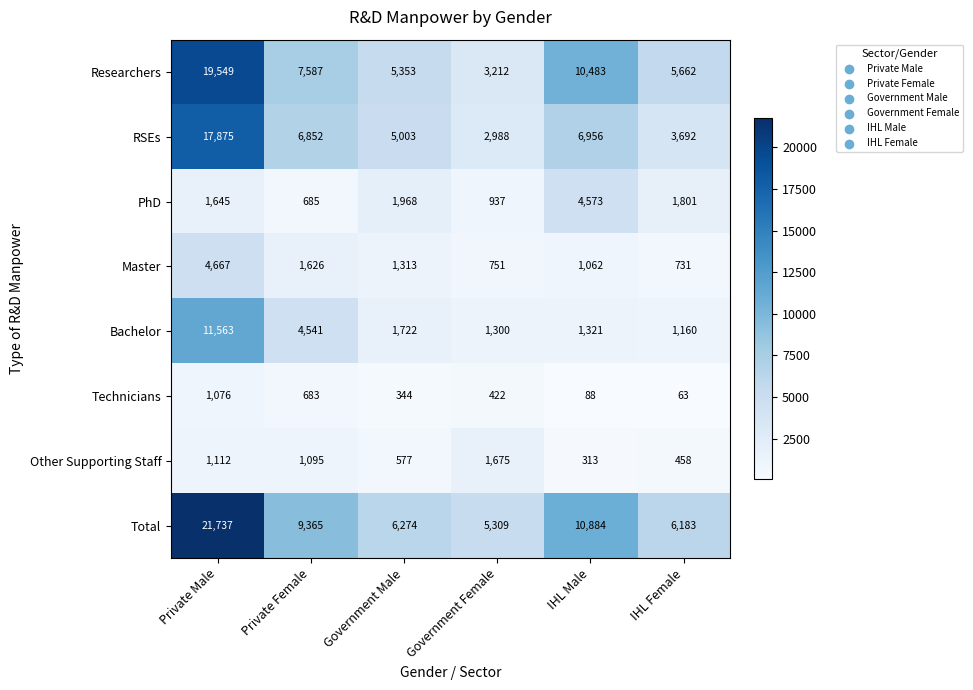

Where does the Master series first go above 1313?

Private Male